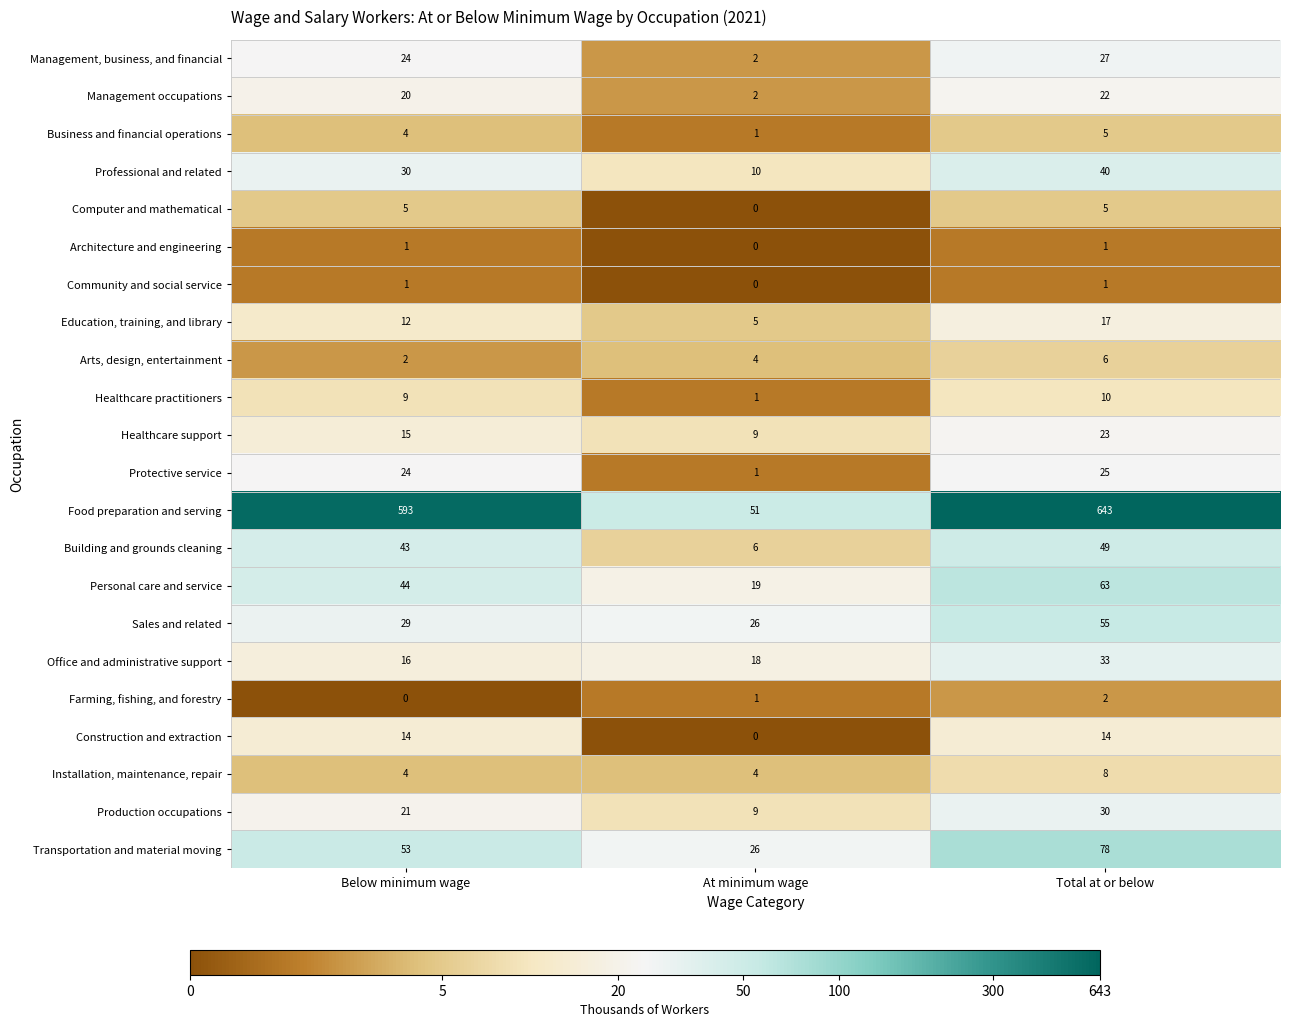

Is the value of Protective service at Below minimum wage greater than the value of Installation, maintenance, repair at Below minimum wage?

Yes